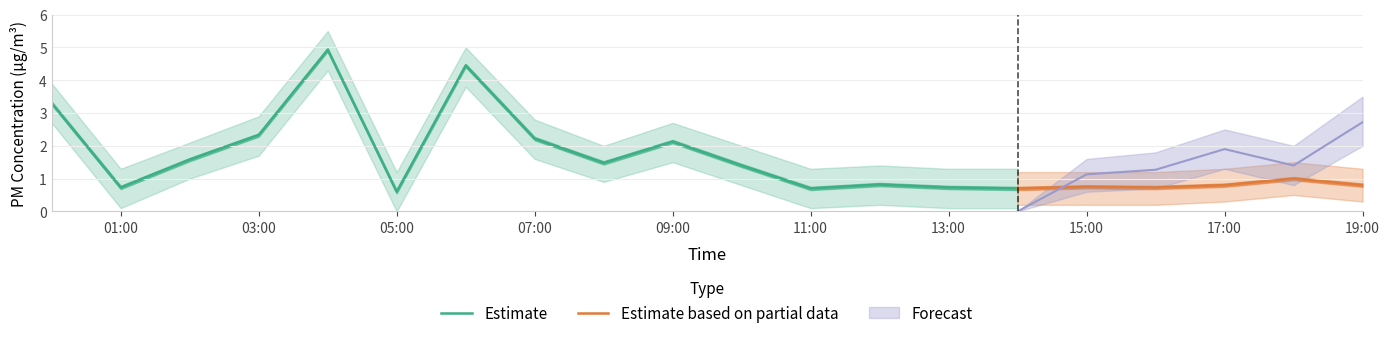

What position from the right is 2022/02/02 06:00?

14